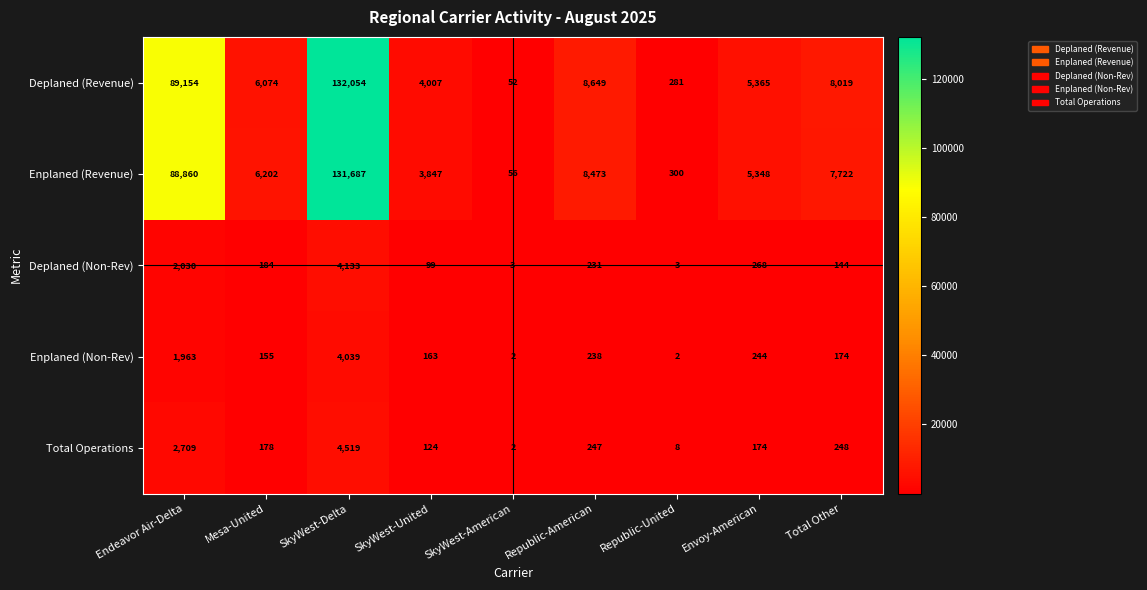

What is the sum of the Deplaned (Revenue) values at Envoy-American and Endeavor Air-Delta?

94519